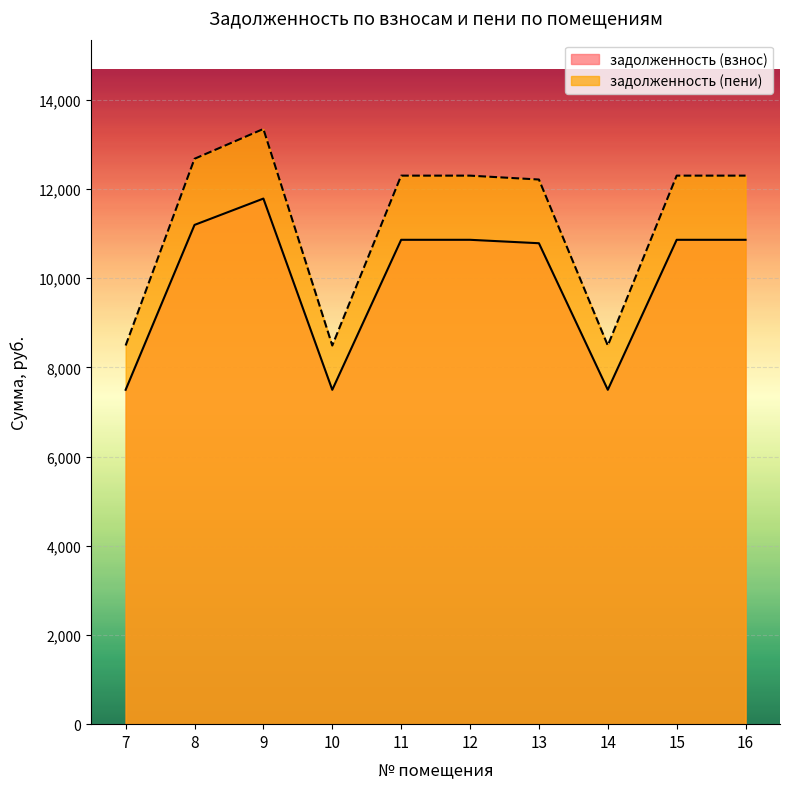

True or false: задолженность (взнос) and задолженность (пени) cross at least once.

False